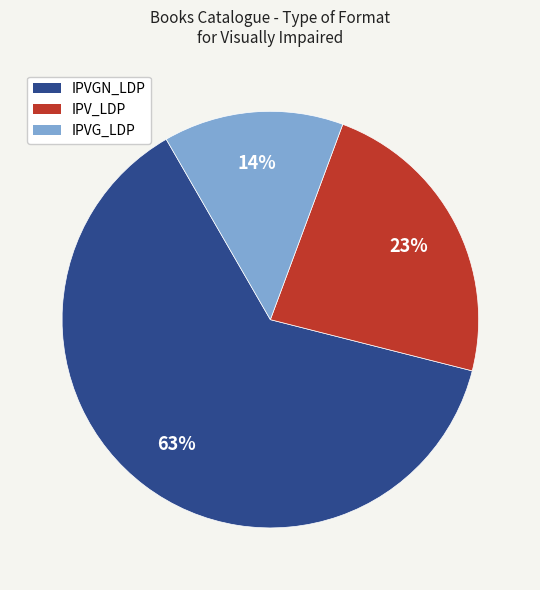

Do IPVGN_LDP and IPV_LDP together represent more than half of the pie?

Yes